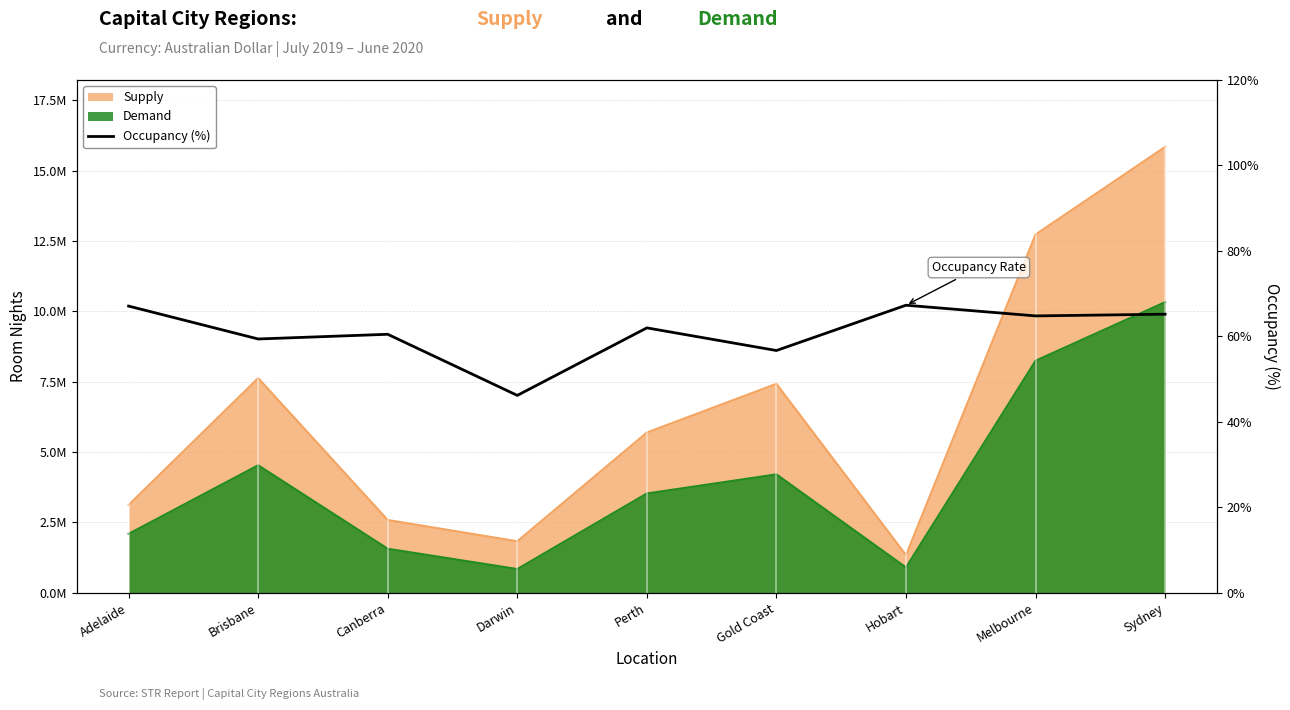

What is the change in value from Brisbane to Sydney?

+5.8